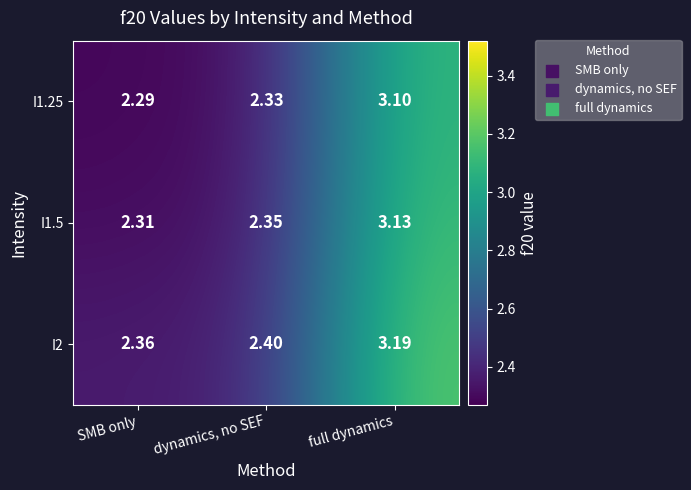

Where is I1.5 nearest to the value 2?

SMB only